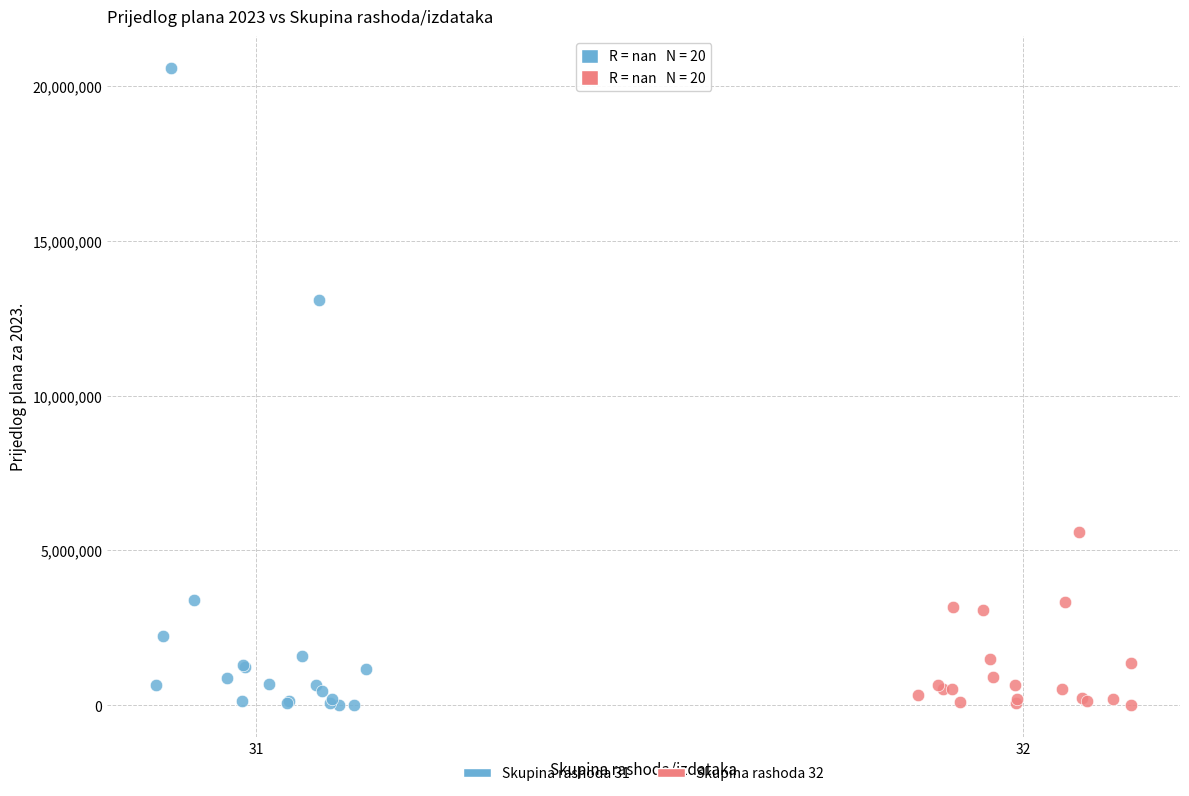

Which series reaches the maximum Y coordinate?

Skupina rashoda 31